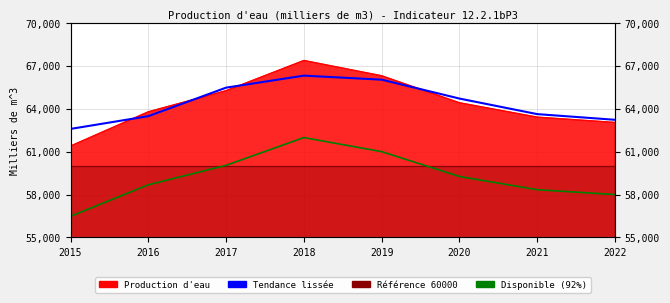

True or false: Tendance lissée and Disponible (92%) intersect in this chart.

False